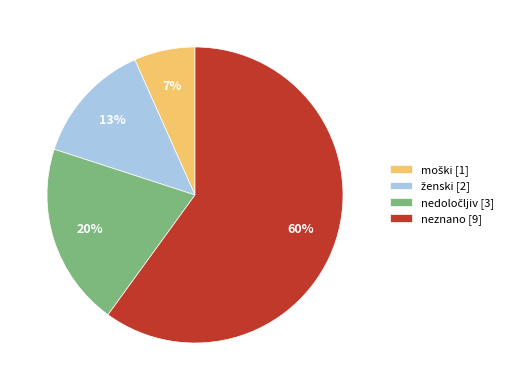

To the nearest percent, what is the difference between the largest and smallest slice percentages?

53%